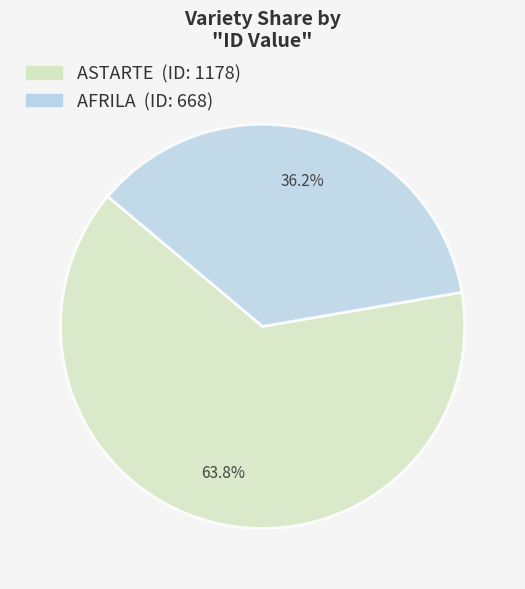

Approximately how many times larger is the value at ASTARTE compared to AFRILA?

1.8